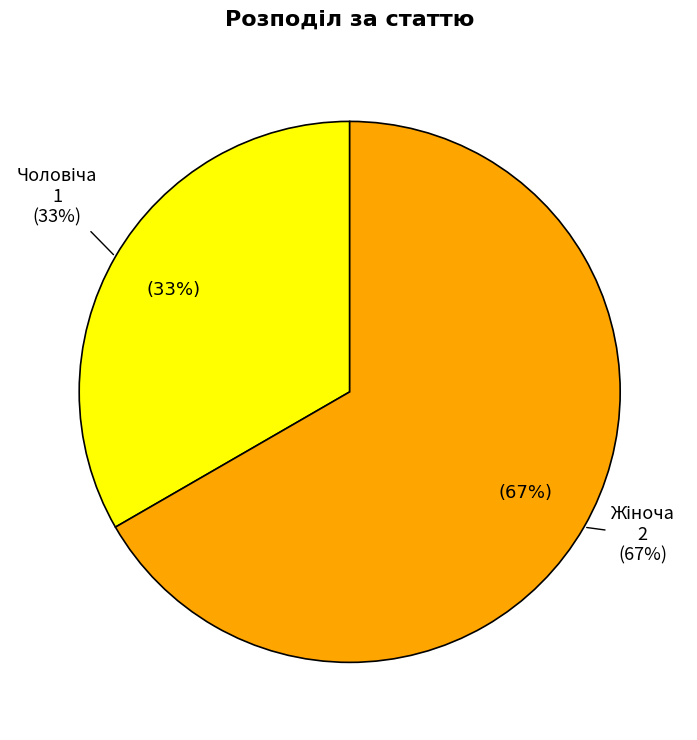

How many segments does this pie chart have?

2